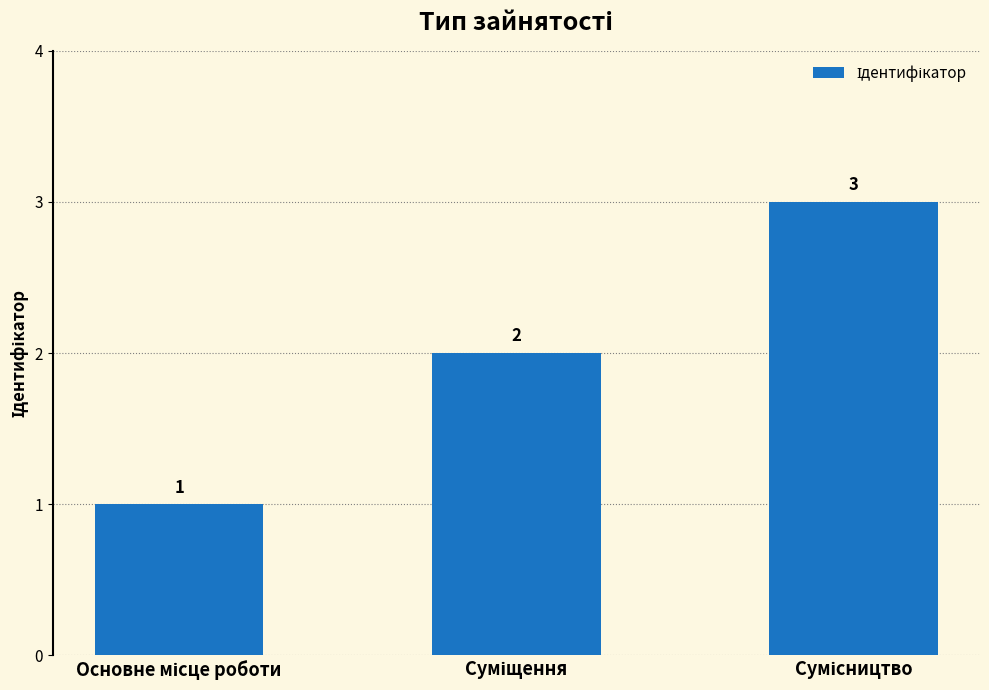

Count the values in the range 1 to 3.

3